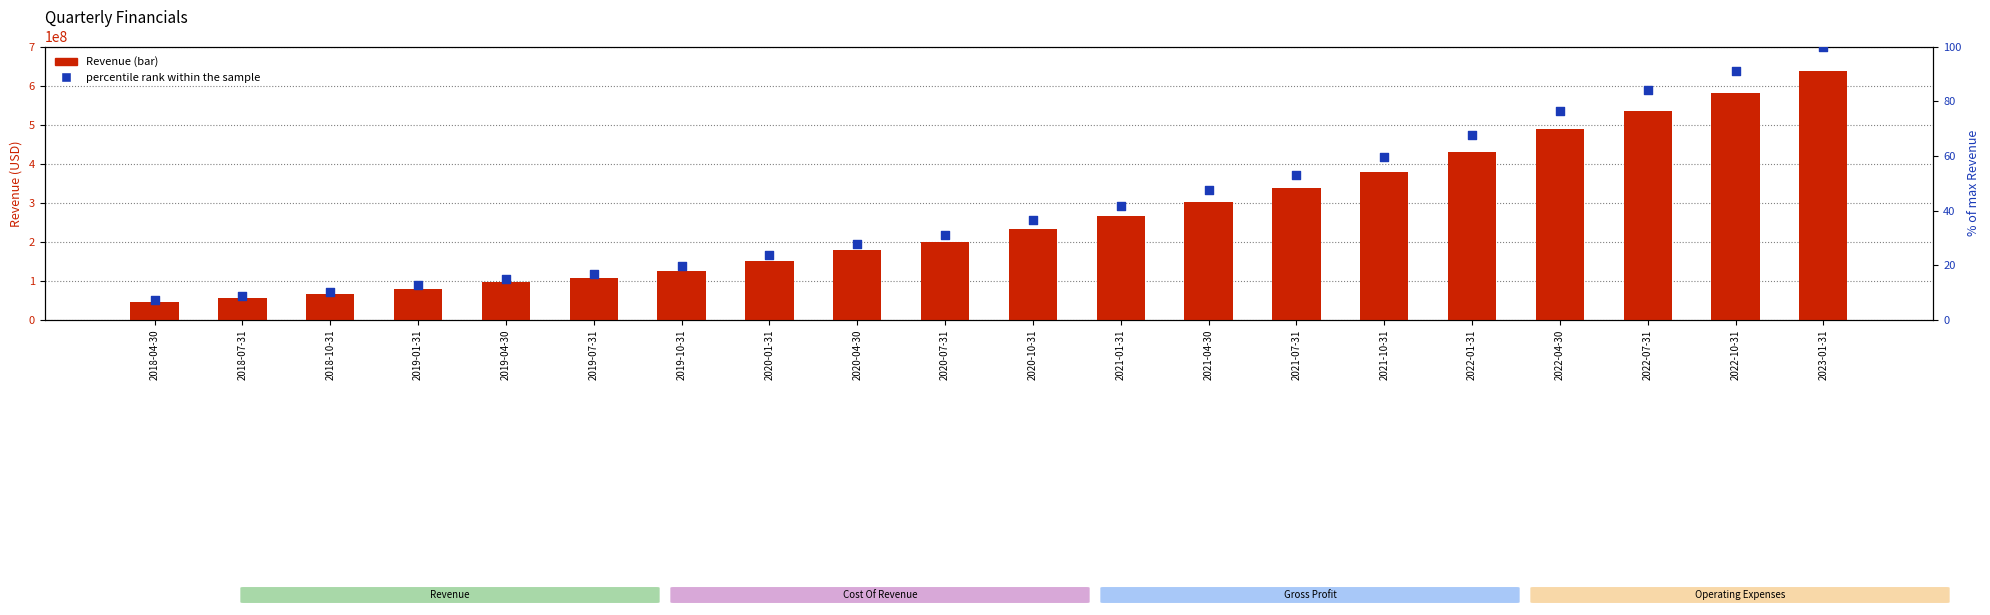

At which category is the sum across all series the highest?

2023-01-31